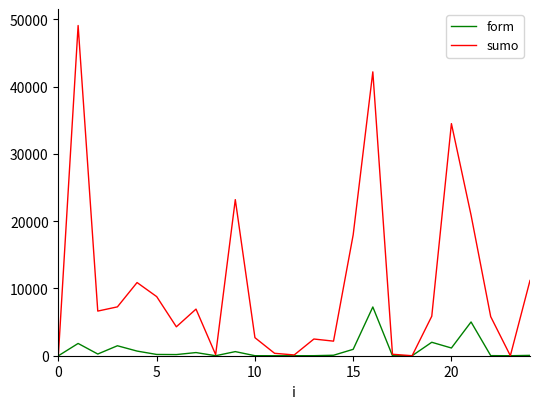

Which series has the largest total across all categories?

sumo